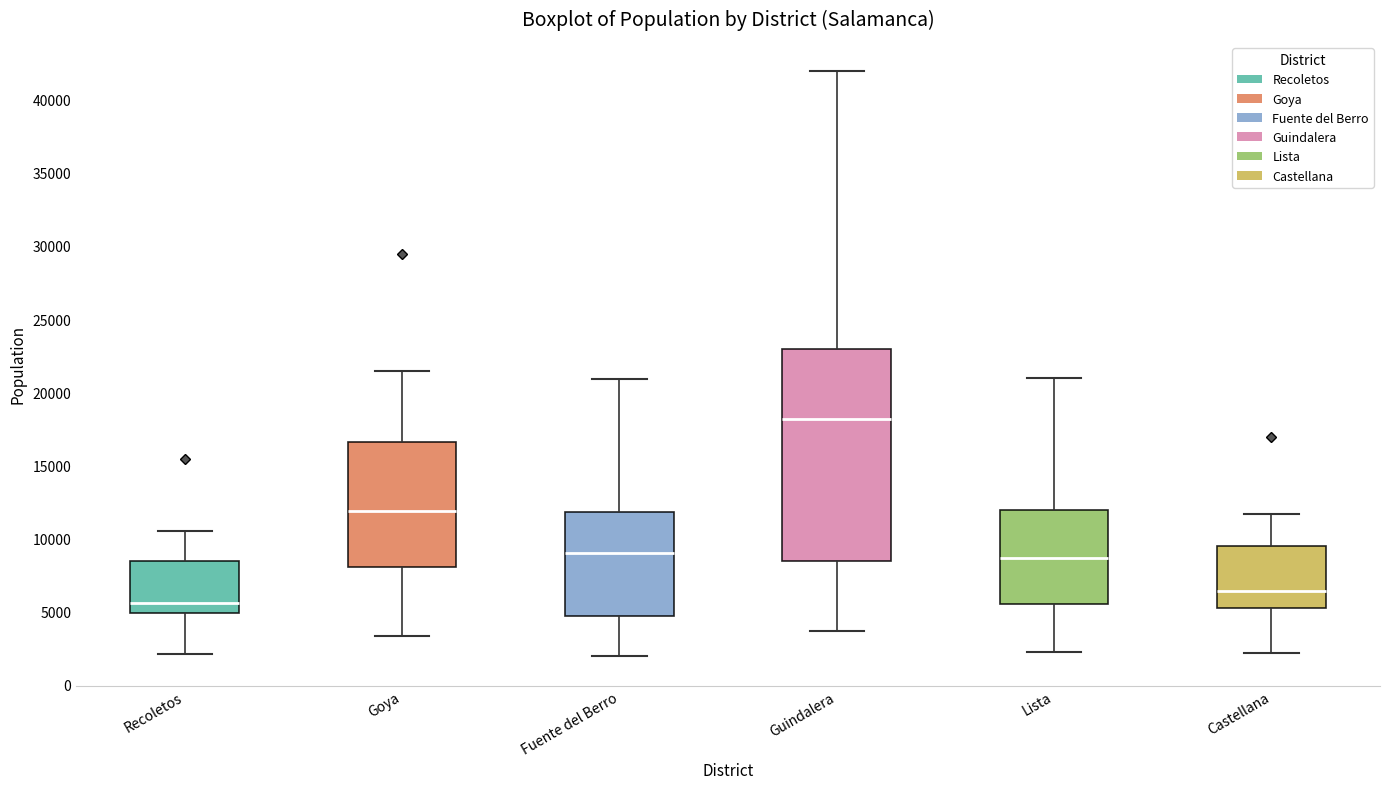

Comparing the boxes themselves (not the whiskers), which one is the tallest?

Guindalera